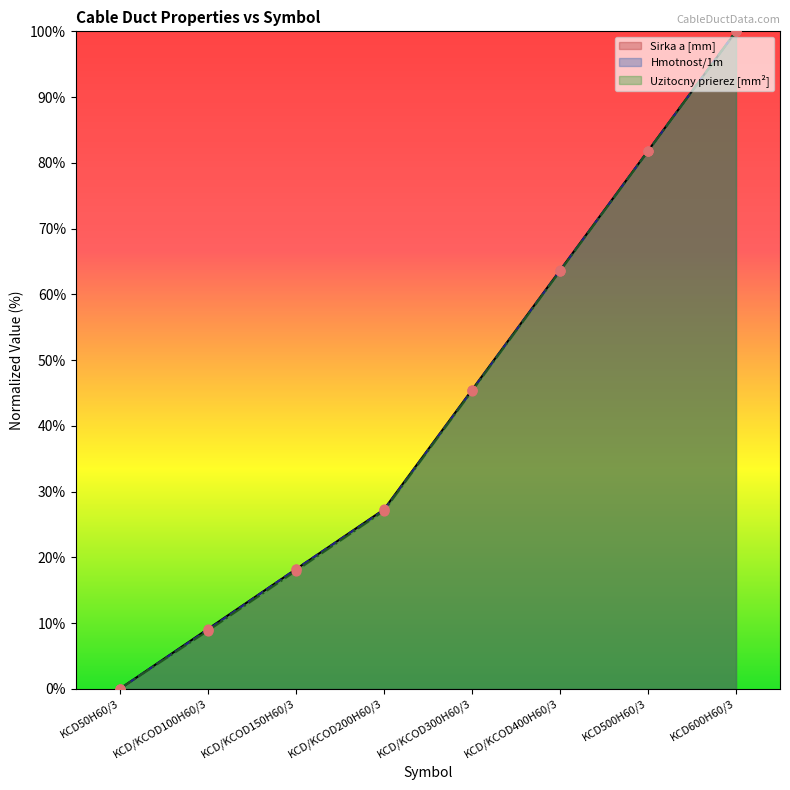

At how many categories does at least one series exceed 62?

3